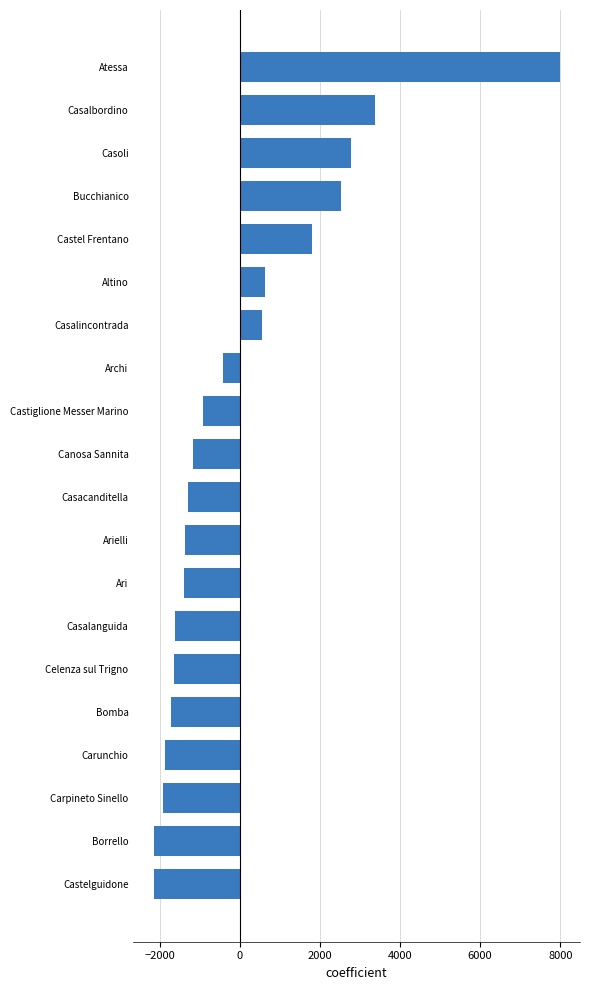

Is it true that the value at Carunchio is -2449.8?

False